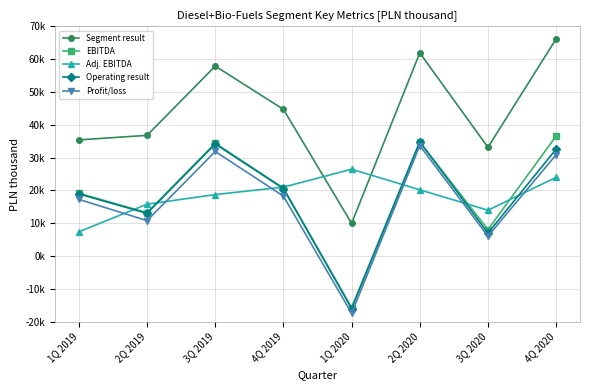

What is the sum of all Operating result values?

145094